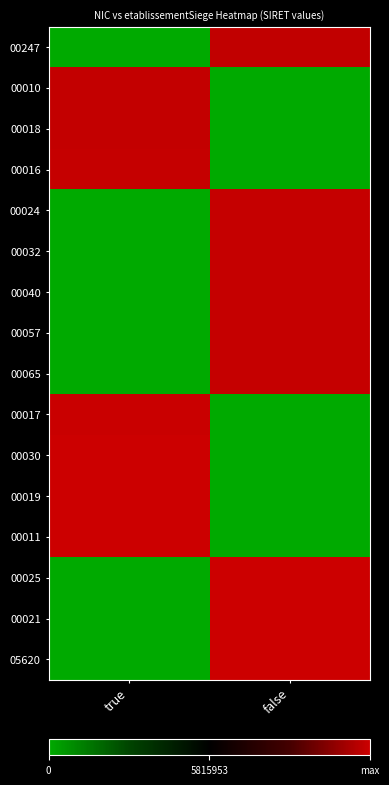

Reading left to right, transcribe all the data shown in this chart.

00247: true=0.0	false=30.5
00010: true=30.6	false=0.0
00018: true=30.6	false=0.0
00016: true=30.7	false=0.0
00024: true=0.0	false=30.7
00032: true=0.0	false=30.7
00040: true=0.0	false=30.7
00057: true=0.0	false=30.7
00065: true=0.0	false=30.7
00017: true=30.9	false=0.0
00030: true=31.0	false=0.0
00019: true=31.0	false=0.0
00011: true=31.0	false=0.0
00025: true=0.0	false=31.1
00021: true=0.0	false=31.1
05620: true=0.0	false=31.2